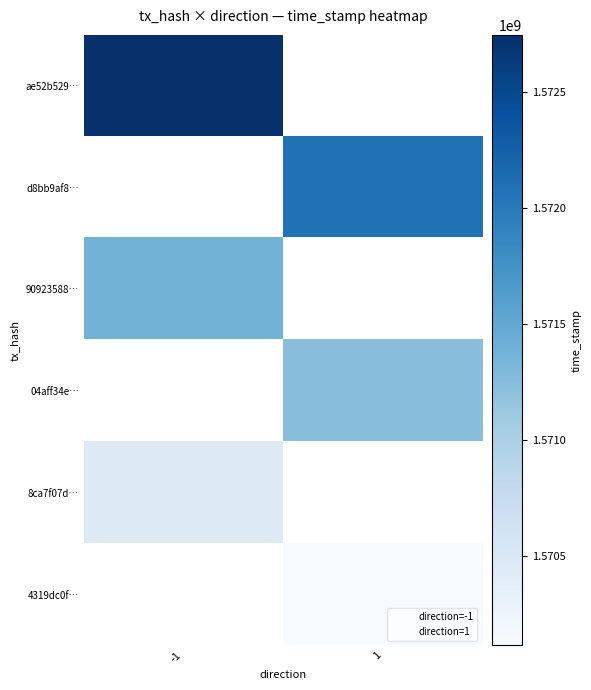

How many data points in ae52b529d16a5dc71c53636cef354f007afec36 are less than 1572746005?

1